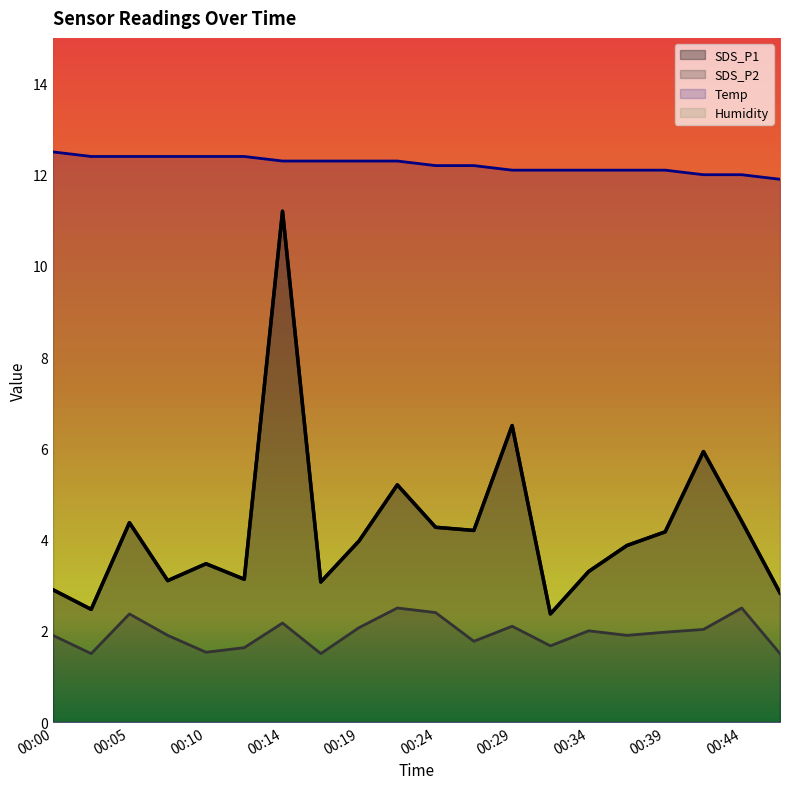

Reading left to right, transcribe all the data shown in this chart.

SDS_P1: 00:00=2.9	00:02=2.5	00:05=4.4	00:07=3.1	00:10=3.5	00:12=3.1	00:14=11.2	00:17=3.1	00:19=4.0	00:22=5.2	00:24=4.3	00:27=4.2	00:29=6.5	00:31=2.4	00:34=3.3	00:36=3.9	00:39=4.2	00:41=5.9	00:44=4.4	00:46=2.8
SDS_P2: 00:00=1.9	00:02=1.5	00:05=2.4	00:07=1.9	00:10=1.5	00:12=1.6	00:14=2.2	00:17=1.5	00:19=2.1	00:22=2.5	00:24=2.4	00:27=1.8	00:29=2.1	00:31=1.7	00:34=2.0	00:36=1.9	00:39=2.0	00:41=2.0	00:44=2.5	00:46=1.5
Temp: 00:00=12.5	00:02=12.4	00:05=12.4	00:07=12.4	00:10=12.4	00:12=12.4	00:14=12.3	00:17=12.3	00:19=12.3	00:22=12.3	00:24=12.2	00:27=12.2	00:29=12.1	00:31=12.1	00:34=12.1	00:36=12.1	00:39=12.1	00:41=12.0	00:44=12.0	00:46=11.9